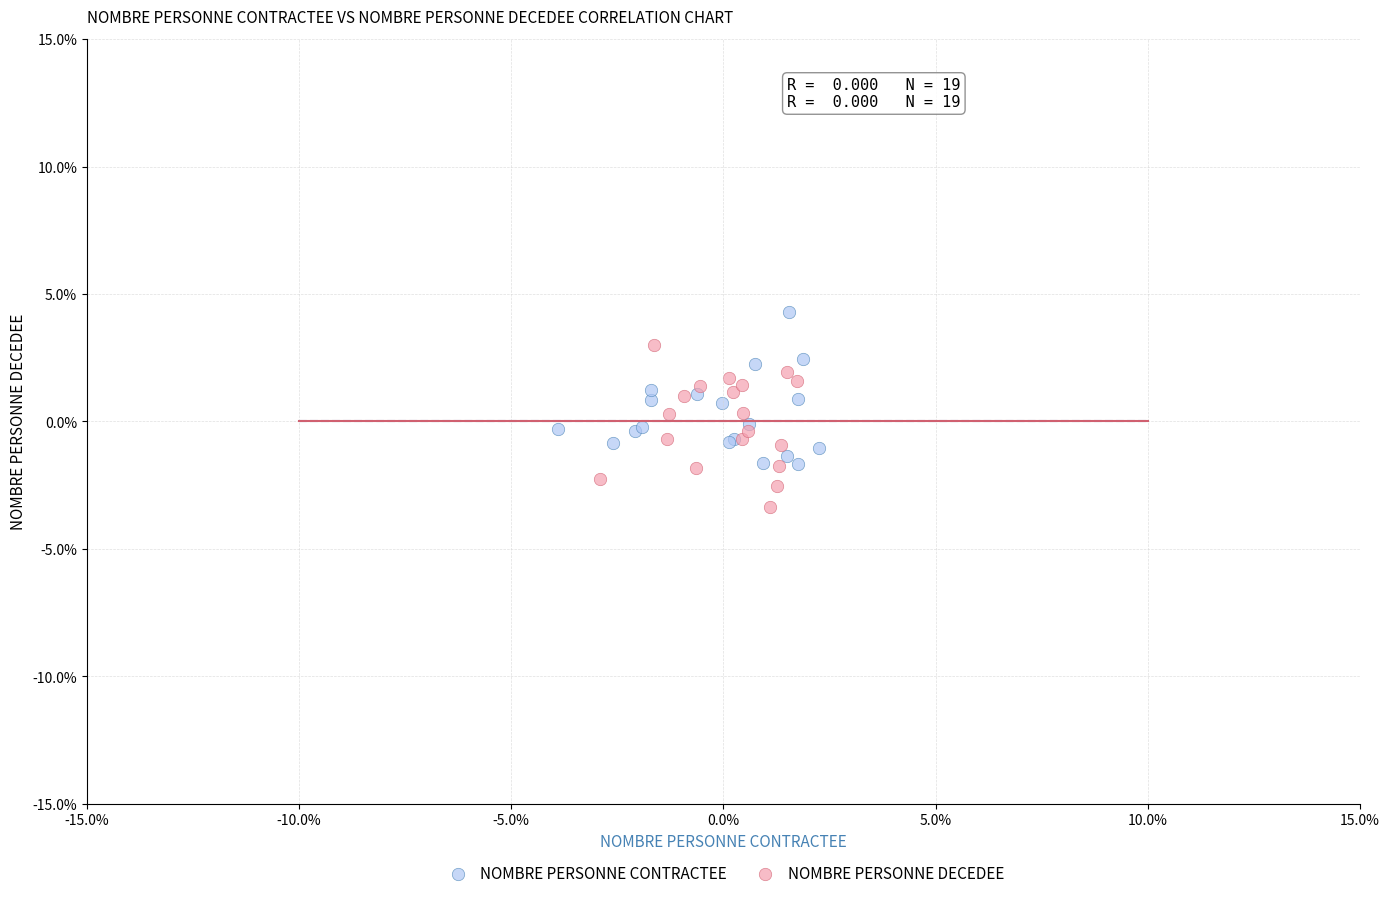

What are all the series names shown in the legend?

NOMBRE PERSONNE CONTRACTEE, NOMBRE PERSONNE DECEDEE